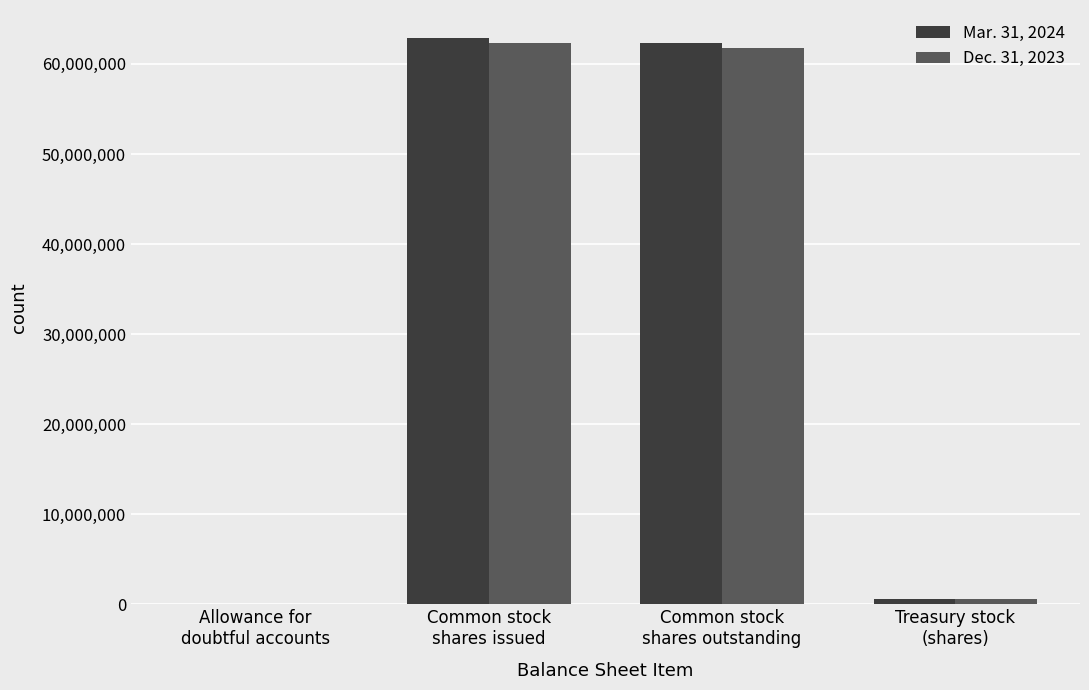

What is the greatest value displayed?

62838127